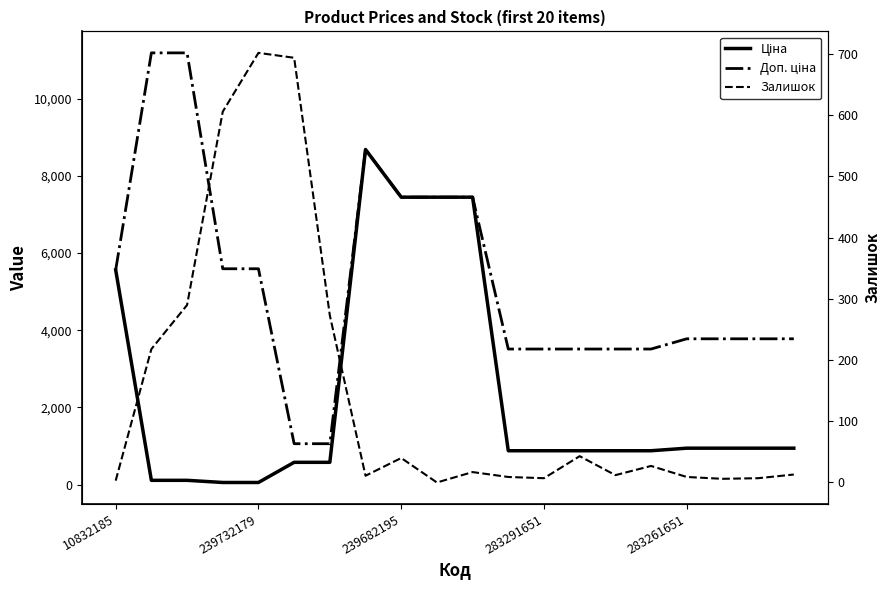

What is the average value of the Ціна series?

2311.6